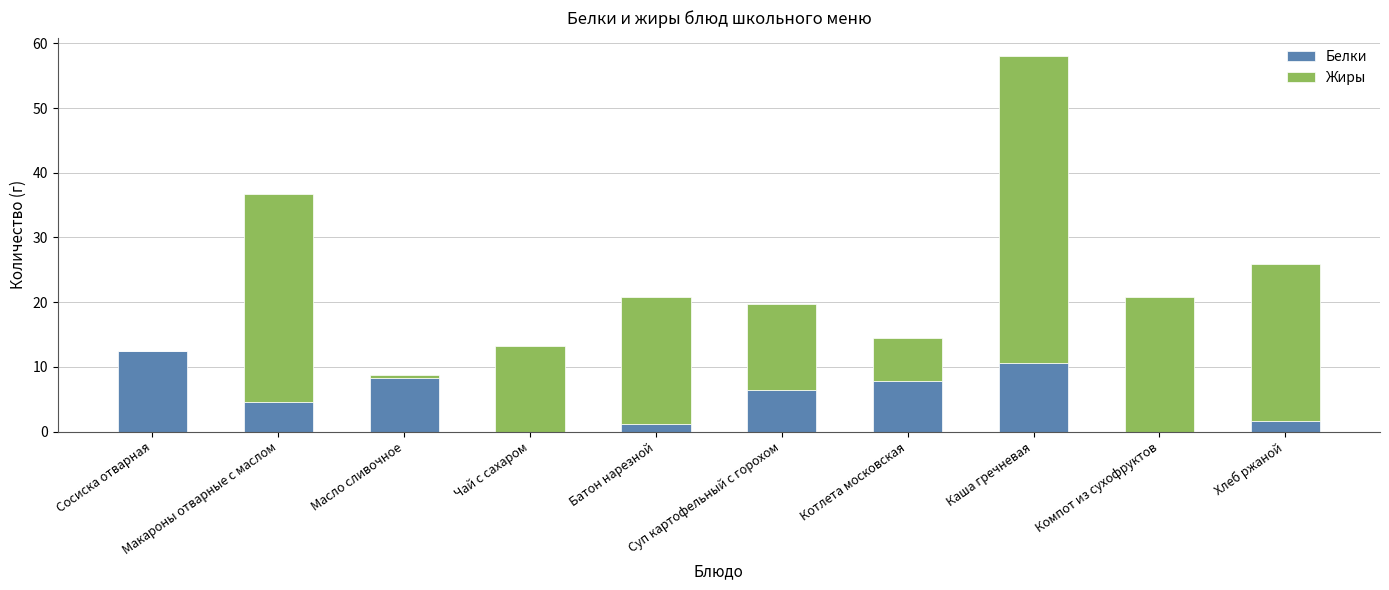

The value of Белки at Каша гречневая is 10.6. True or false?

True